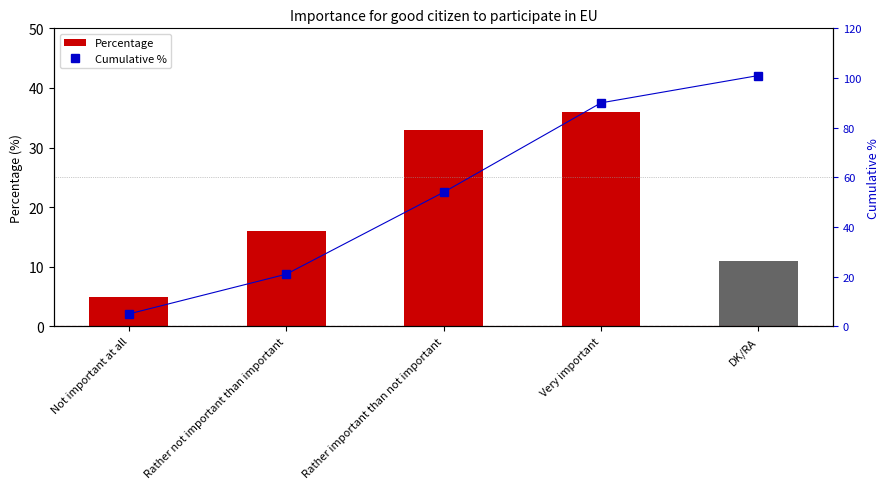

Is the value of Percentage at DK/RA greater than the value of Cumulative % at DK/RA?

No